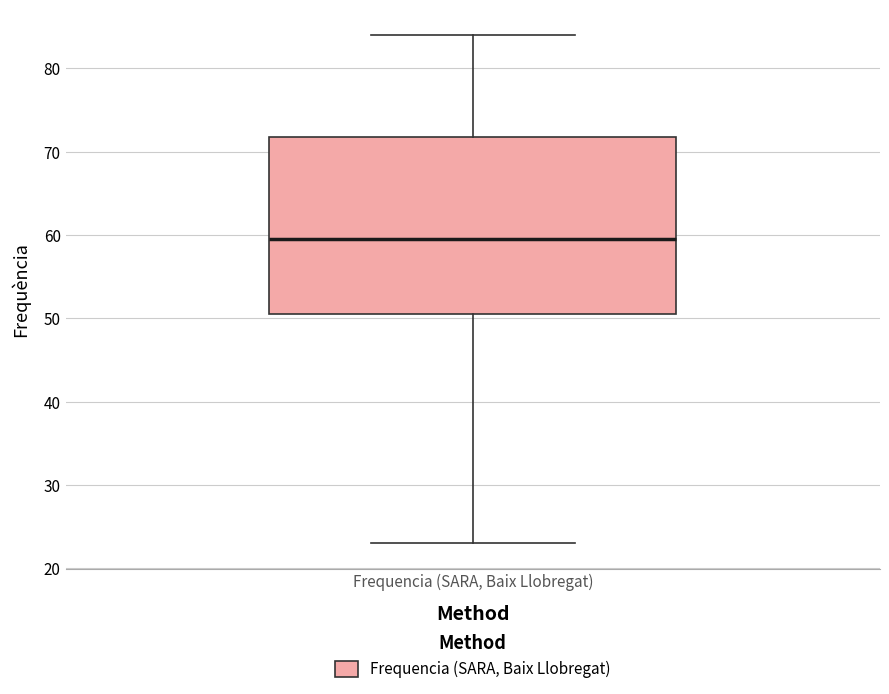

Read this box plot against the y-axis: the position of the median line, the range covered by the box, and the ends of both whiskers. The values are not printed on the chart, so give them approximately, as read against the axis.

median 60, box 51 to 72, whiskers 23 to 84